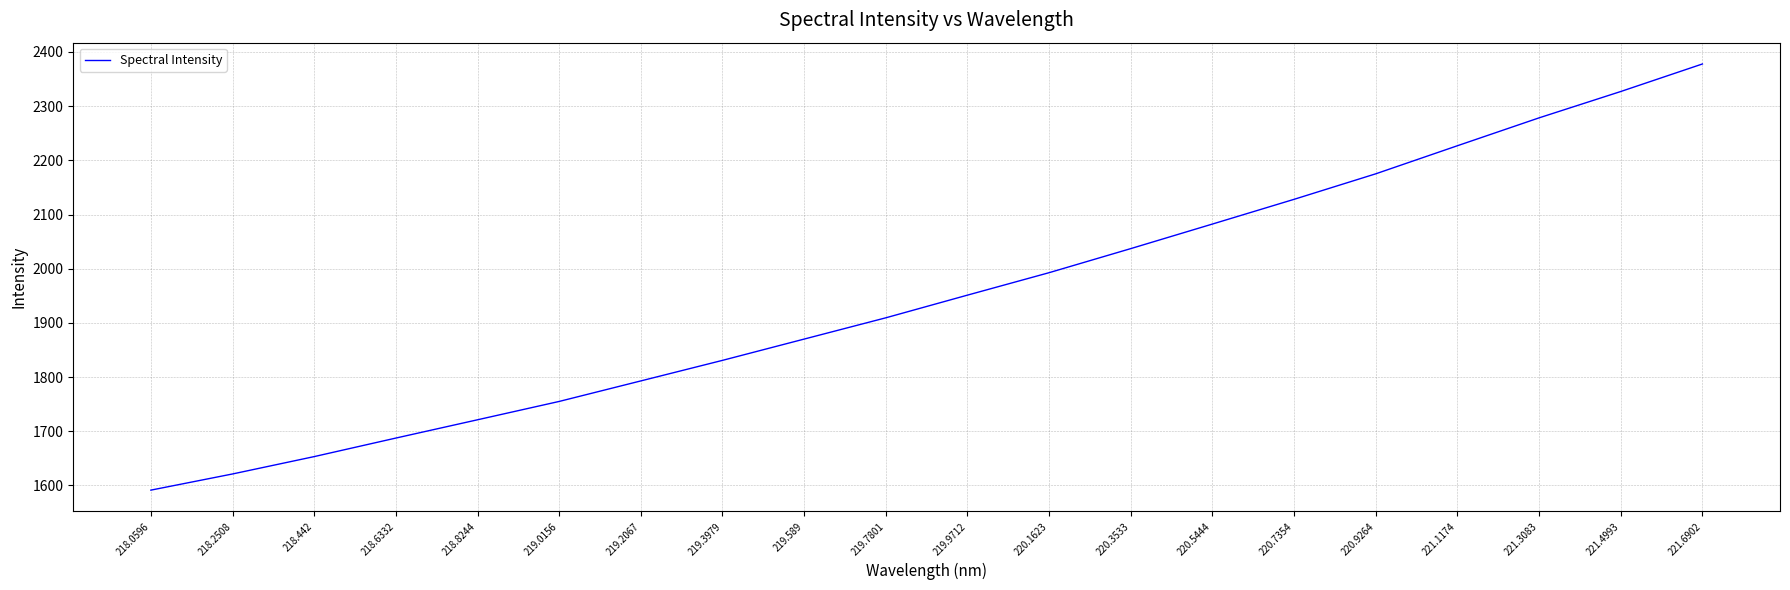

Rank the categories by value from lowest to highest.

218.0596, 218.2508, 218.442, 218.6332, 218.8244, 219.0156, 219.2067, 219.3979, 219.589, 219.7801, 219.9712, 220.1623, 220.3533, 220.5444, 220.7354, 220.9264, 221.1174, 221.3083, 221.4993, 221.6902